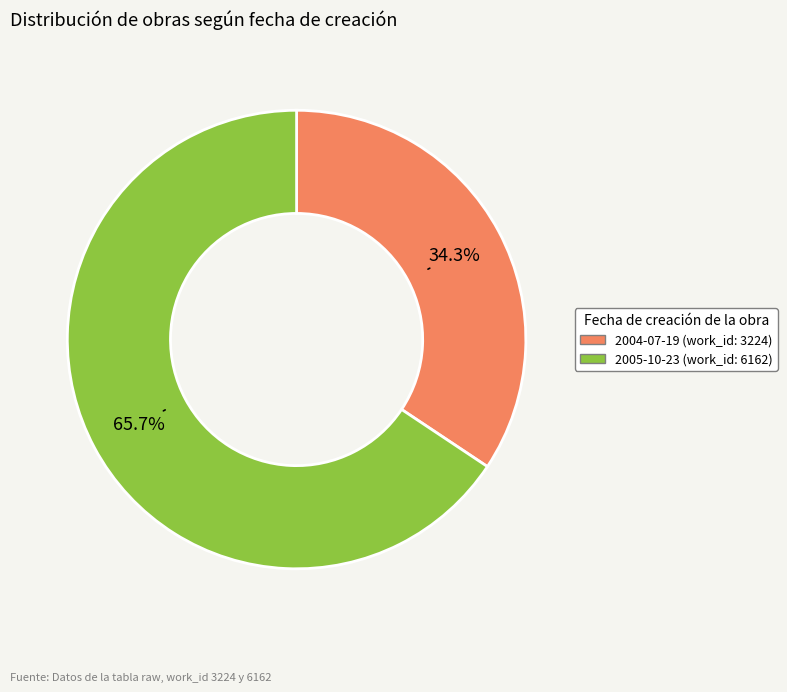

How many slices are in this pie chart?

2